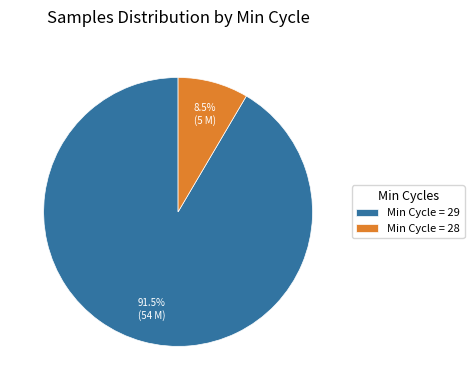

Which slice is the smallest?

Min Cycle = 28